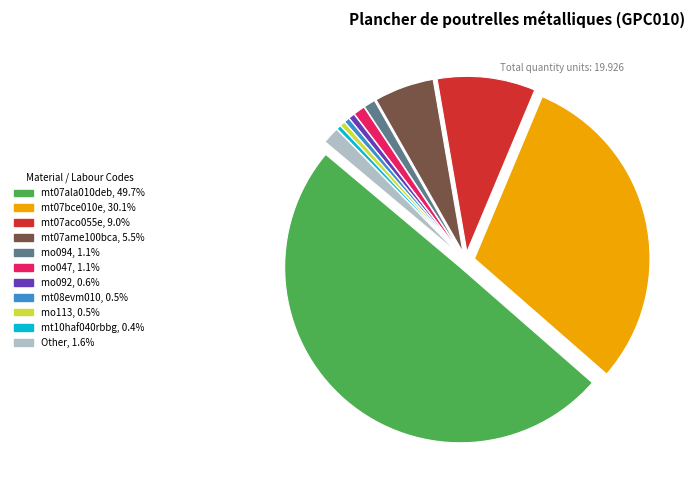

Does any single category account for the majority?

No